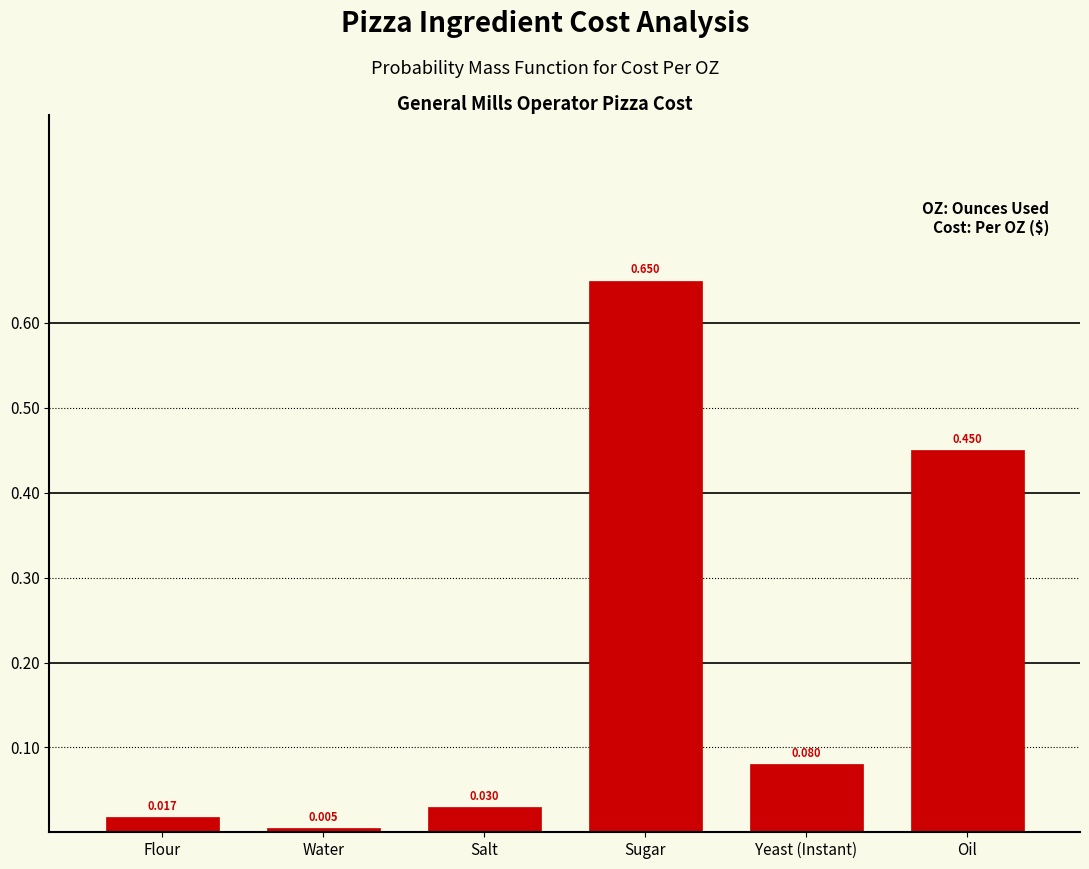

List the labels in order of value, largest first.

Sugar, Oil, Yeast (Instant), Salt, Flour, Water